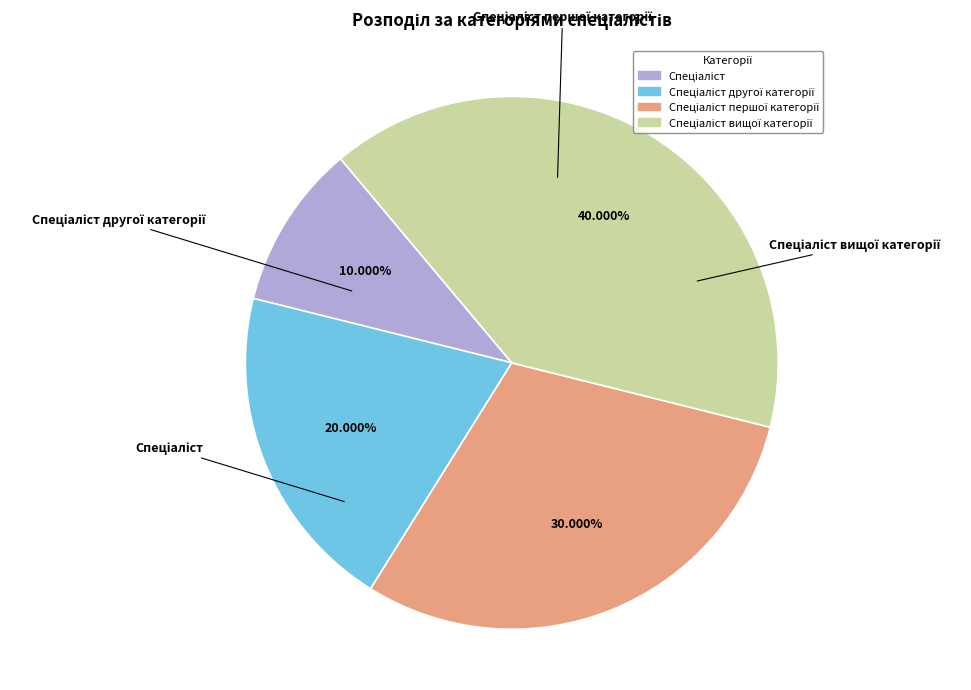

Is there any slice that represents more than half of the pie?

No